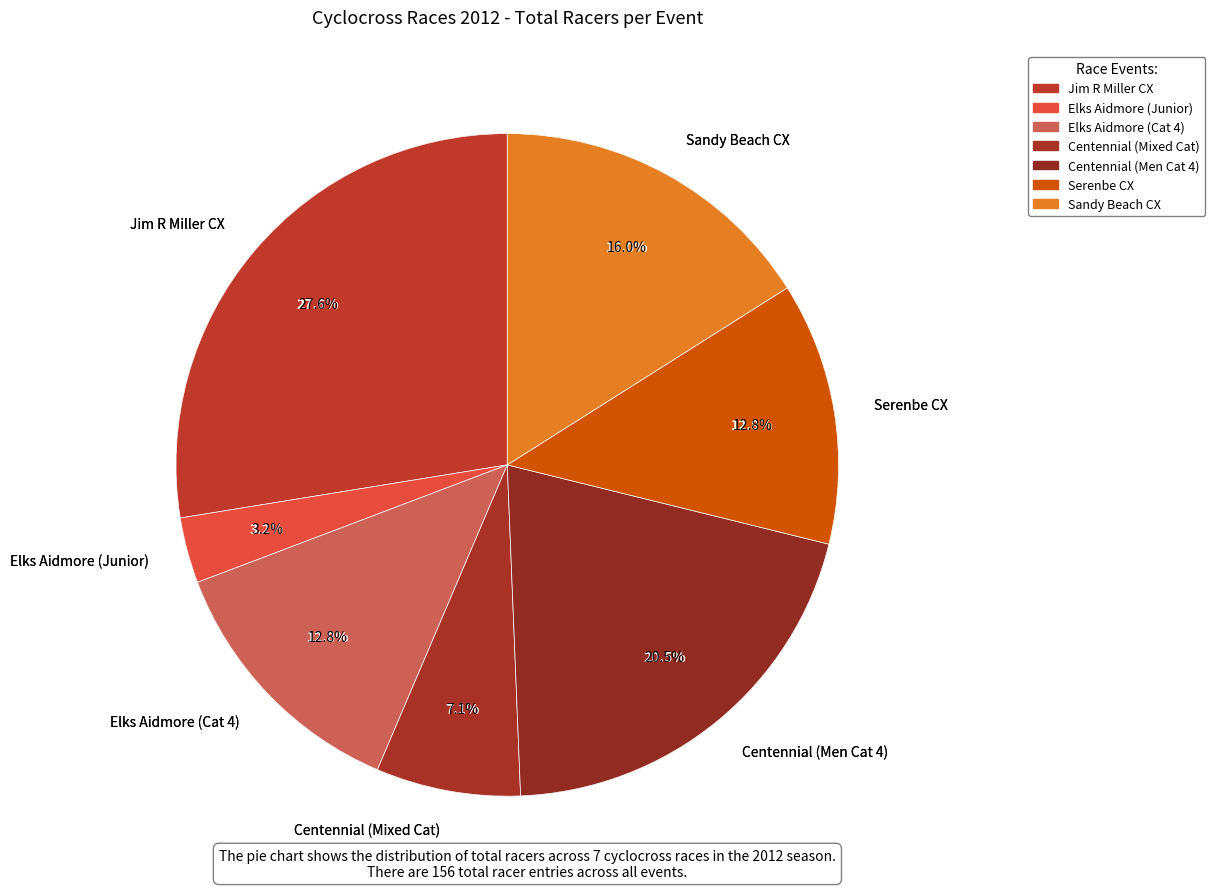

Do Centennial (Mixed Cat) and Jim R Miller CX together represent more than half of the pie?

No